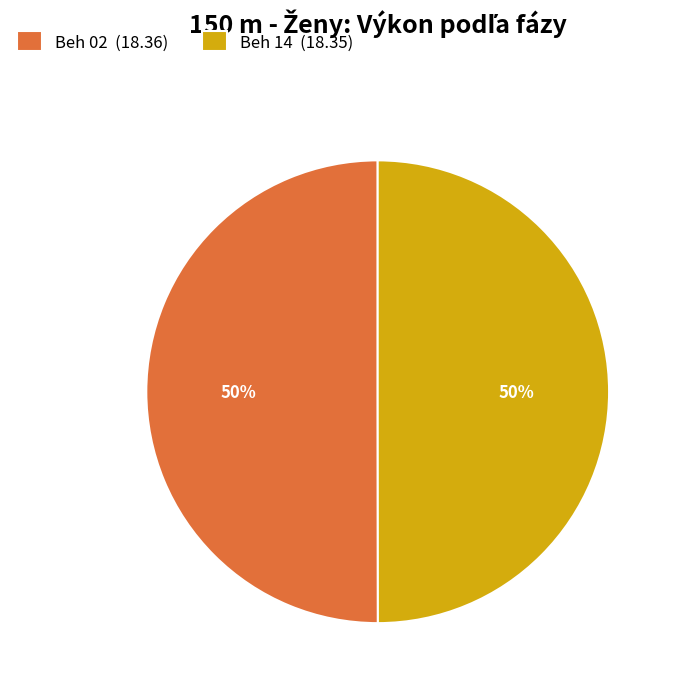

Is it true that Beh 02 is 36% of the pie?

False